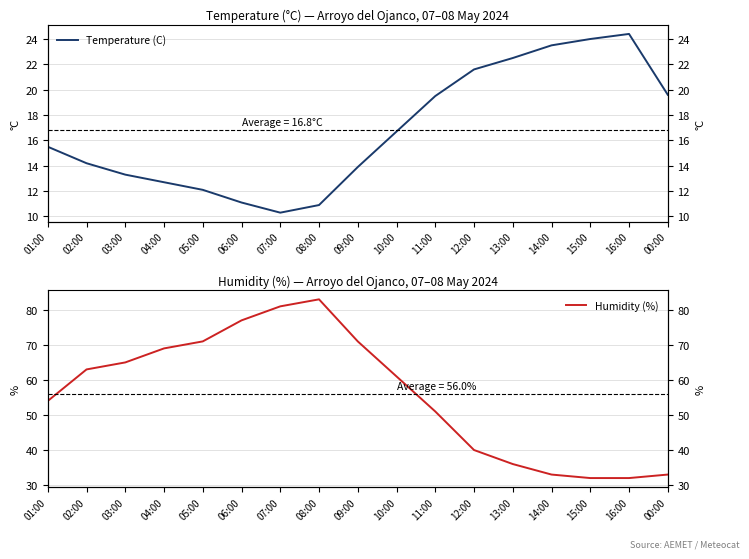

How many series are shown in this chart?

2